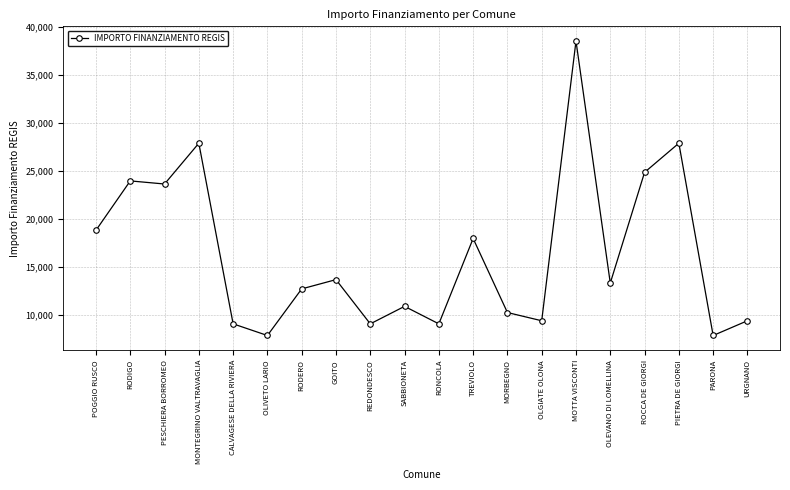

Between REDONDESCO and GOITO, which is larger?

GOITO